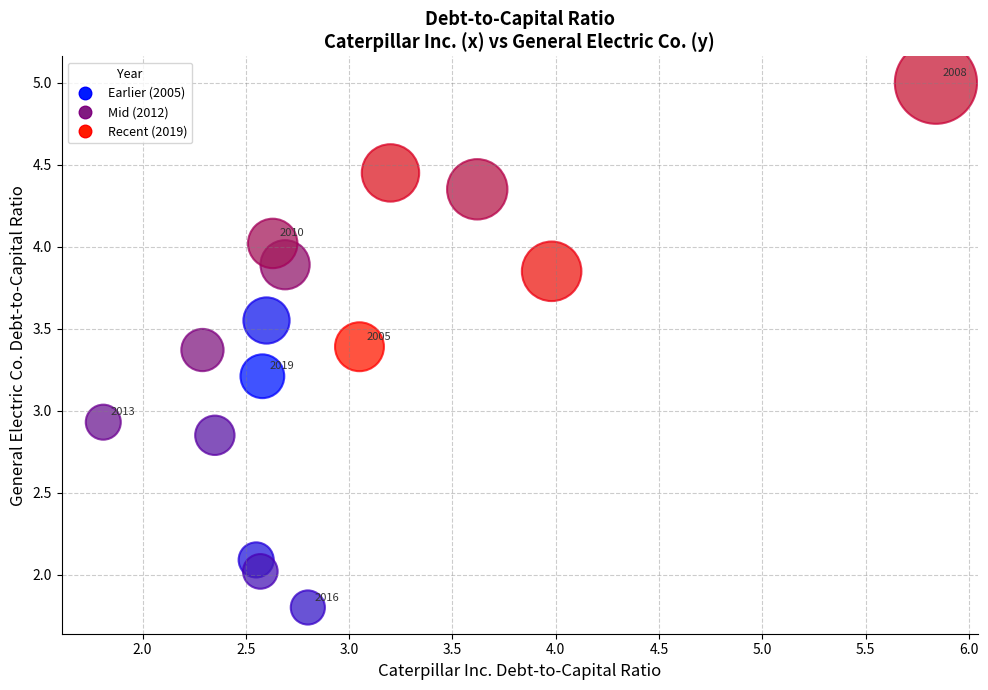

What is the range of X values (max minus min)?

4.0